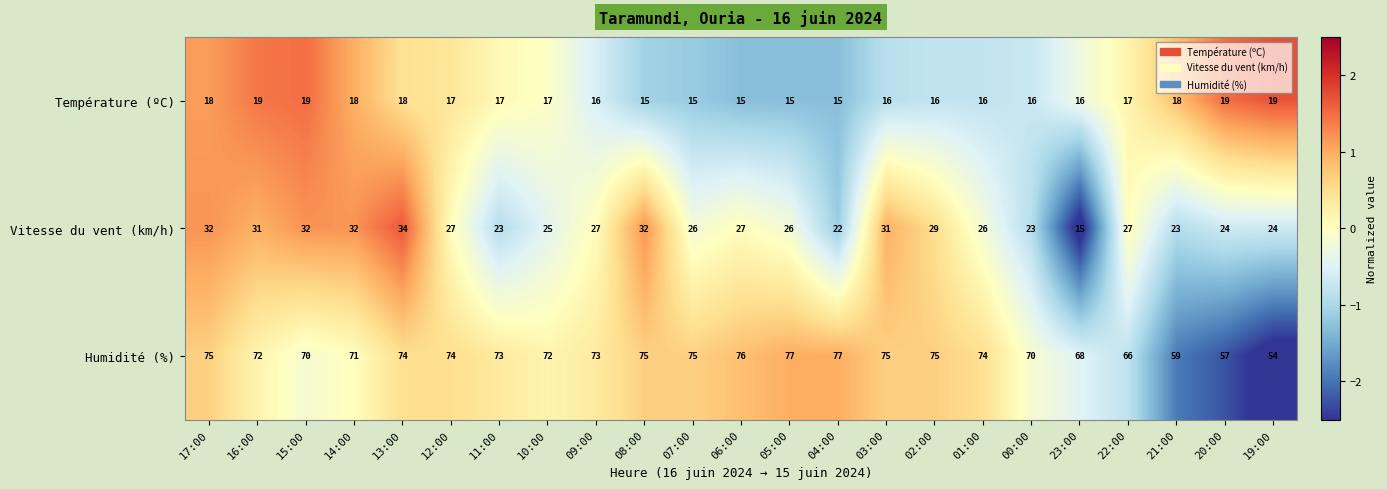

Is it true that Température (ºC) equals 29 at 17:00?

False